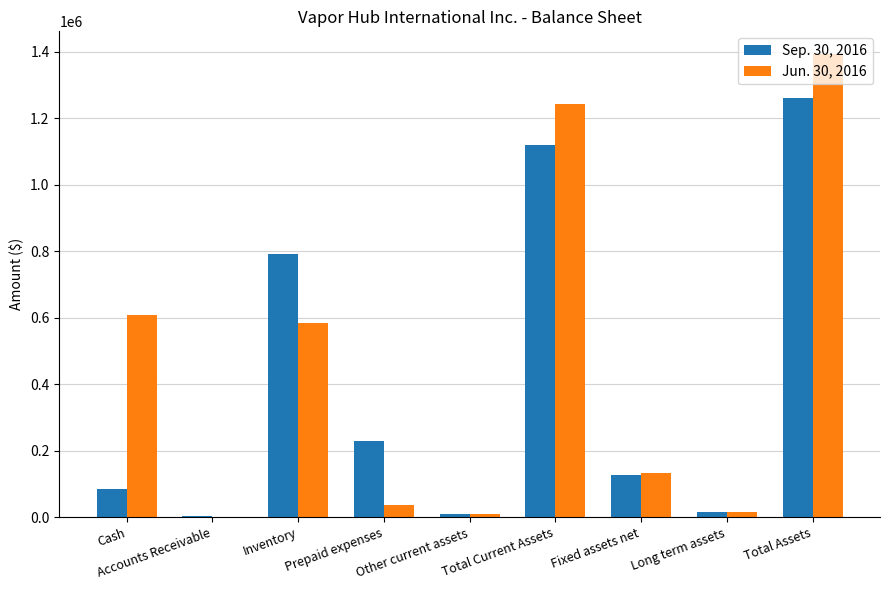

Which label corresponds to the largest value in the chart?

Total Assets